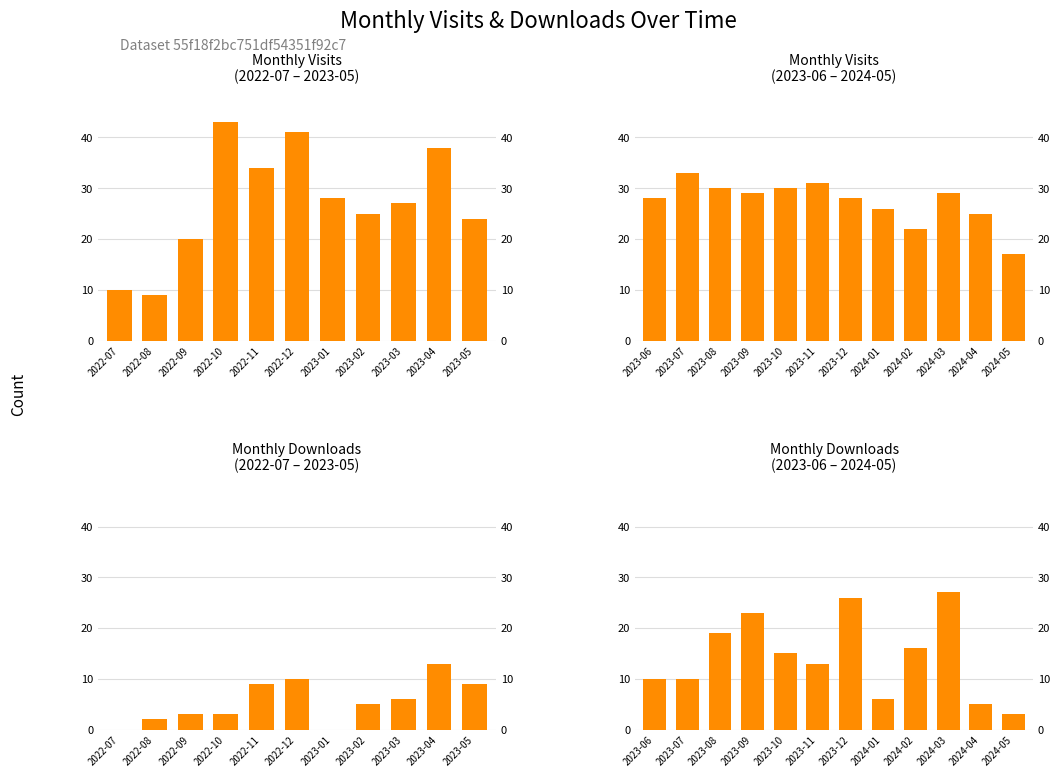

How many data points in monthly_visit are above 29?

4